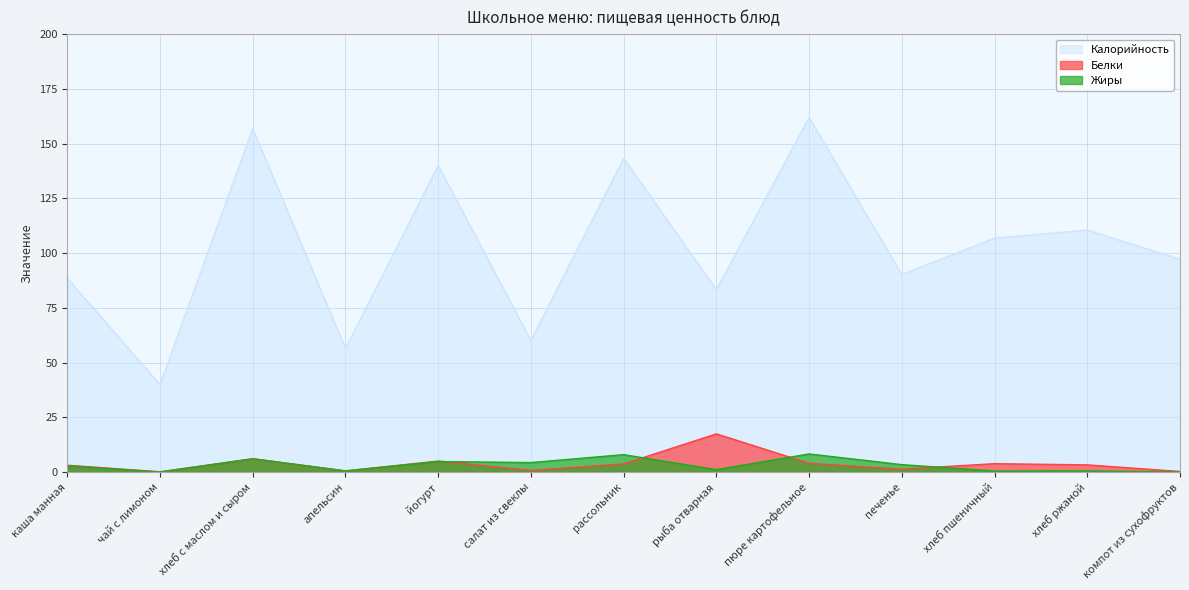

Which series has the widest spread of values?

Калорийность